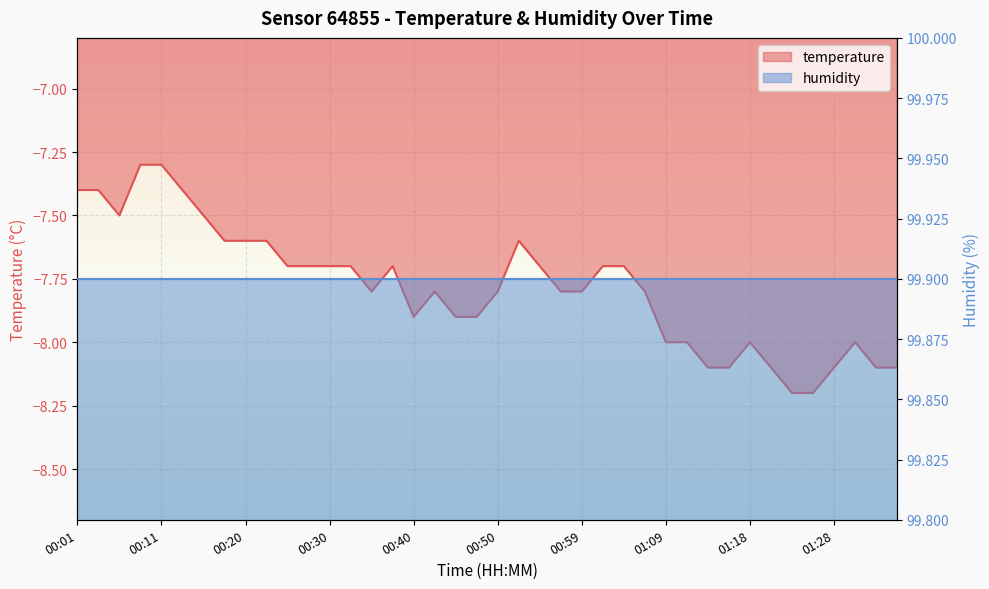

How many values are between -8 and -7?

32